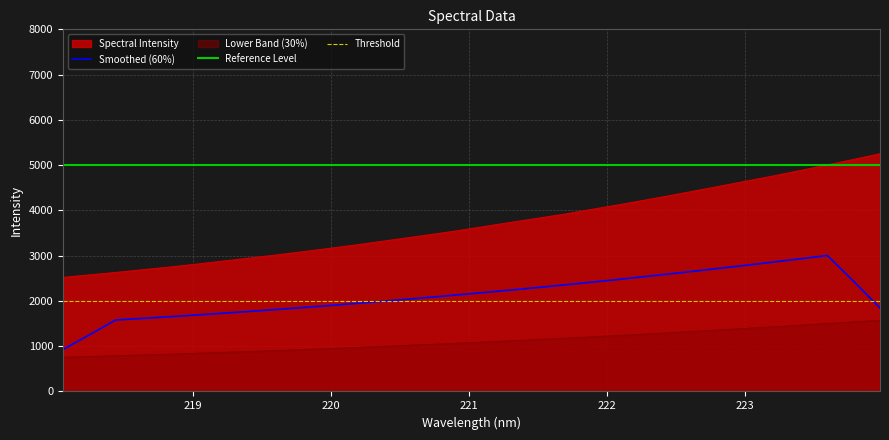

True or false: Reference Level and Threshold intersect in this chart.

False